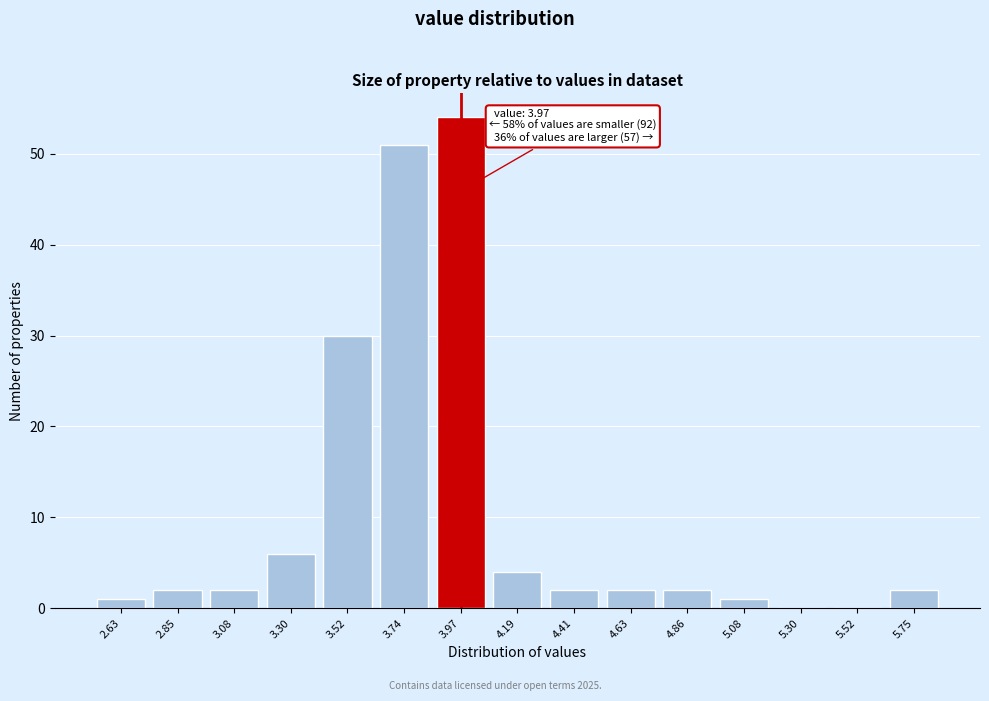

Reading right to left, what are all the values shown in this chart?

5.75=2	5.52=0	5.30=0	5.08=1	4.86=2	4.63=2	4.41=2	4.19=4	3.97=54	3.74=51	3.52=30	3.30=6	3.08=2	2.85=2	2.63=1